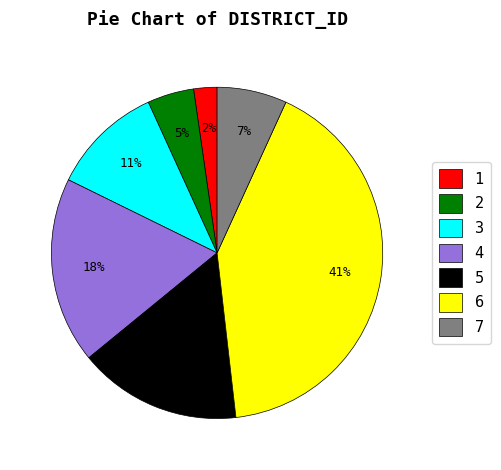

What is the largest slice in the pie chart?

6